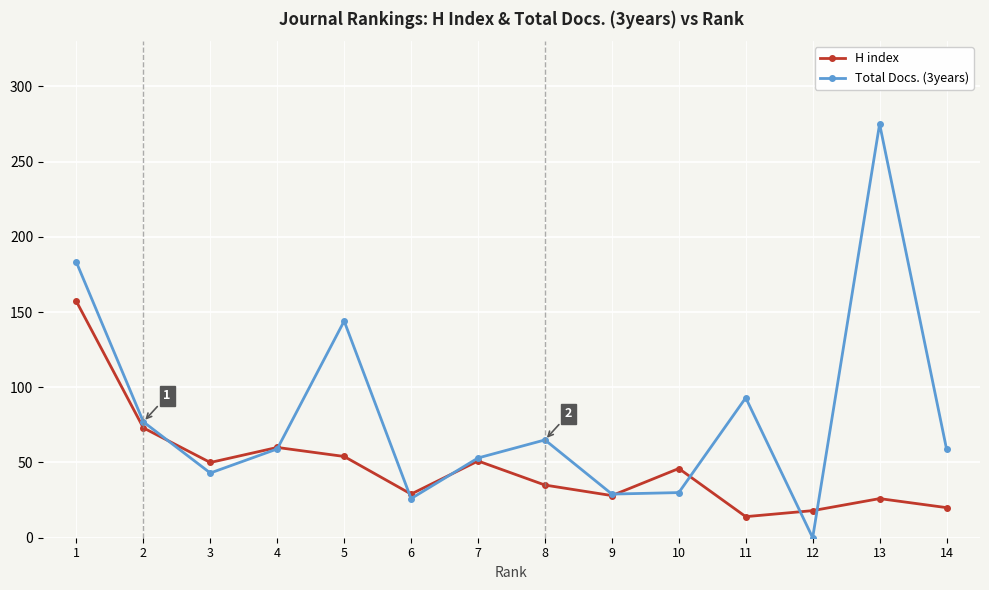

True or false: Total Docs. (3years) has a value of 275 at 13.

True